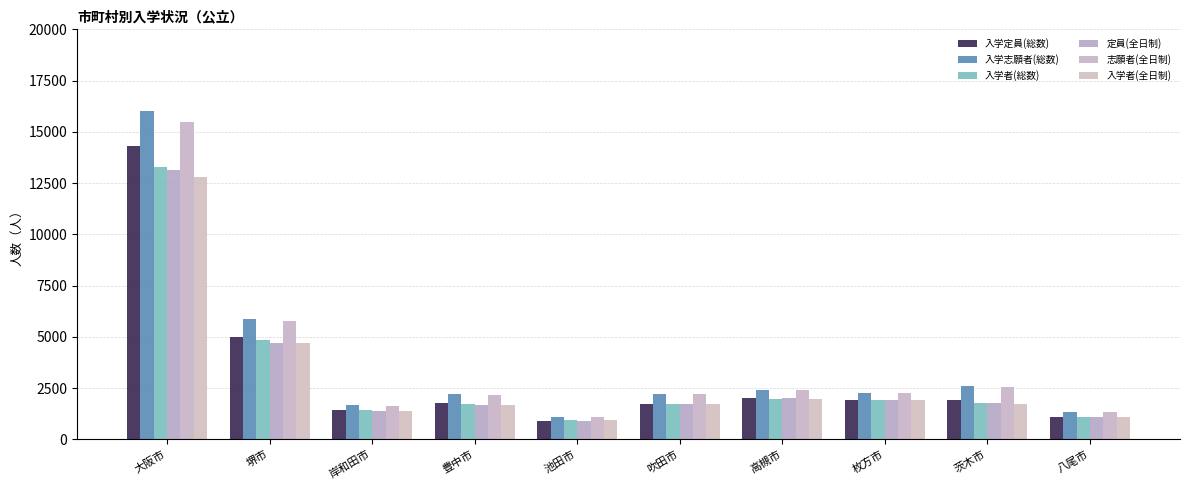

At which category is the sum across all series the highest?

大阪市